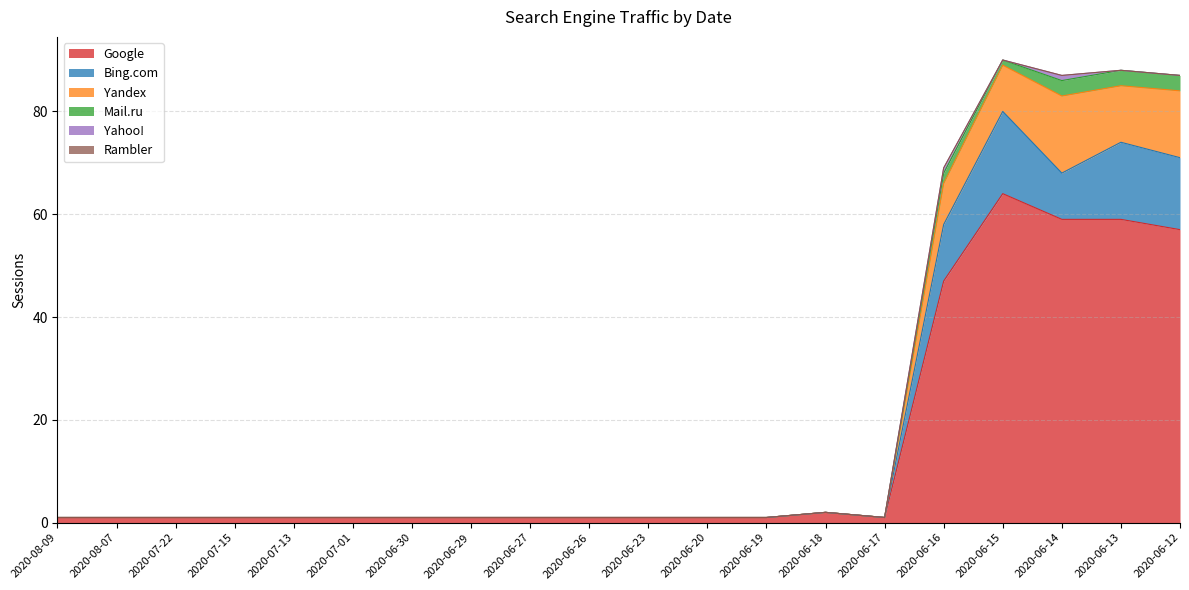

What position from the left is 2020-06-19?

13